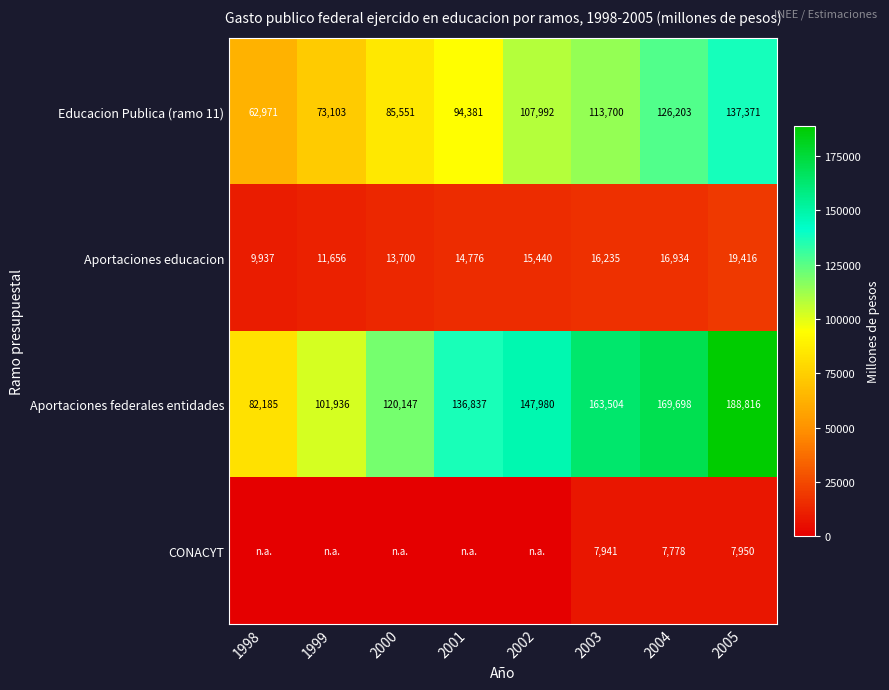

What is the sum of the Aportaciones educacion values at 2000 and 1999?

25356